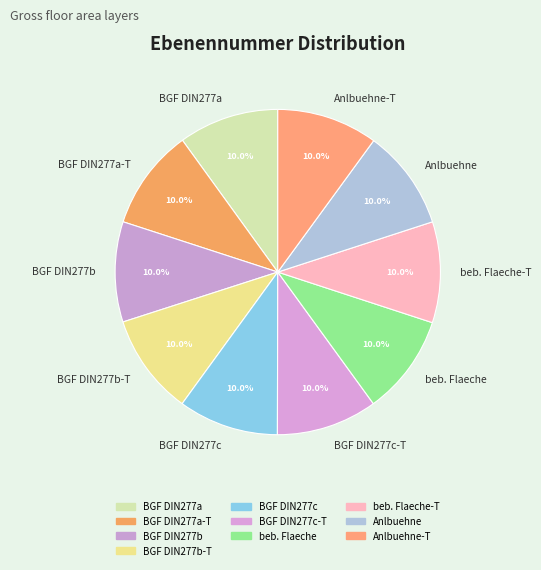

Do beb. Flaeche-T and Anlbuehne together represent more than half of the pie?

No